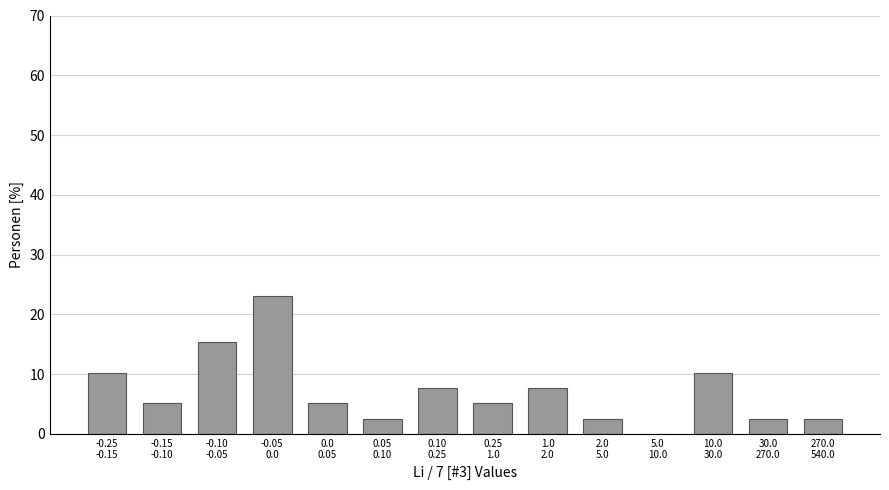

What is the maximum value shown in the chart?

23.1